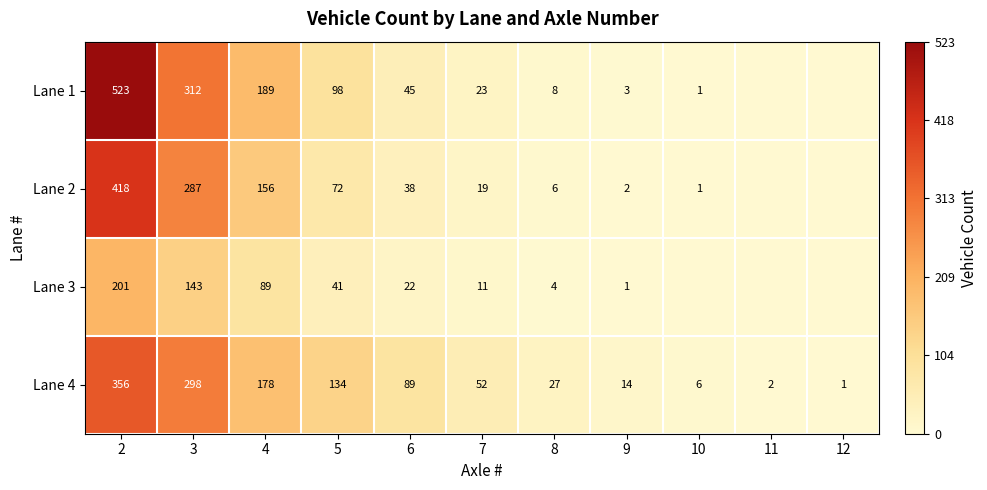

Is the value of Lane 3 at 8 greater than the value of Lane 4 at 7?

No